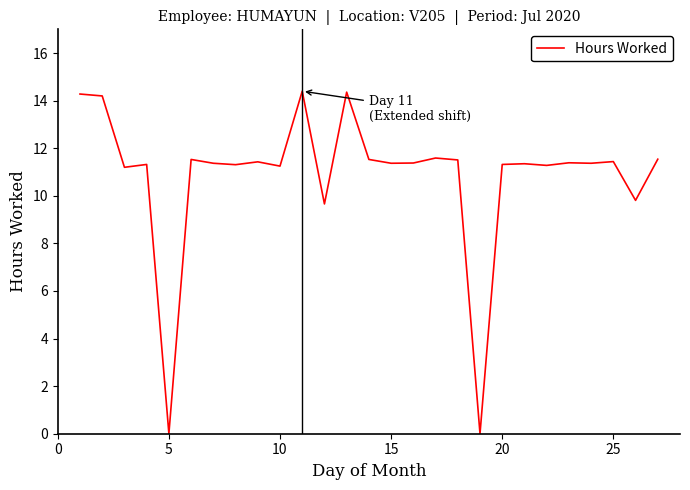

What is the difference between the maximum and minimum values?

14.4